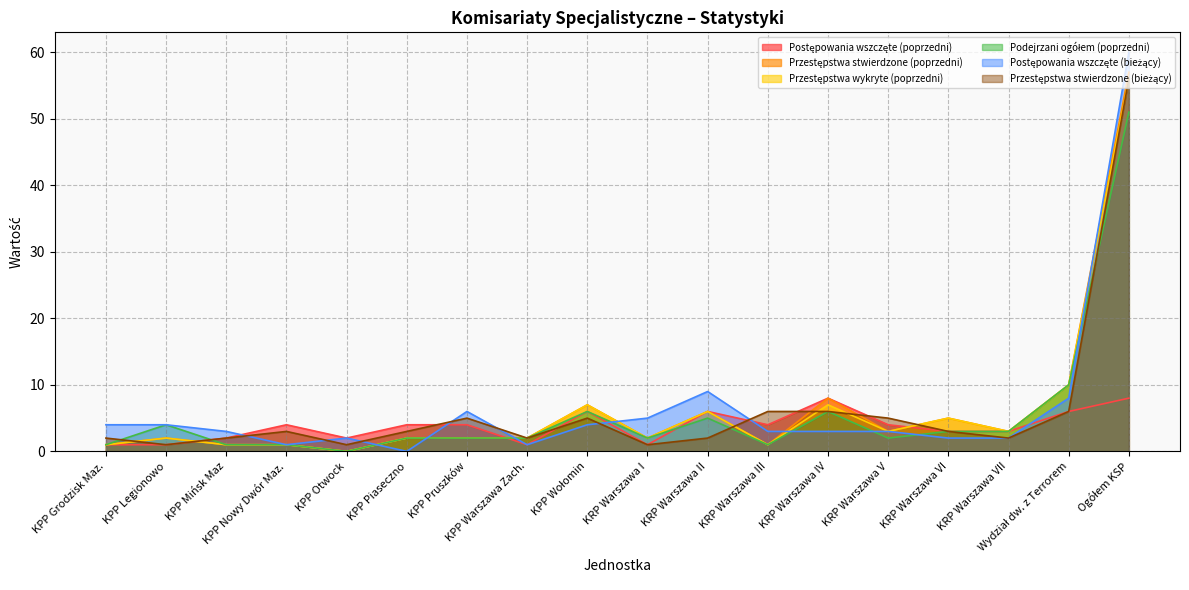

What is the label of the 12th point from the left?

KRP Warszawa III